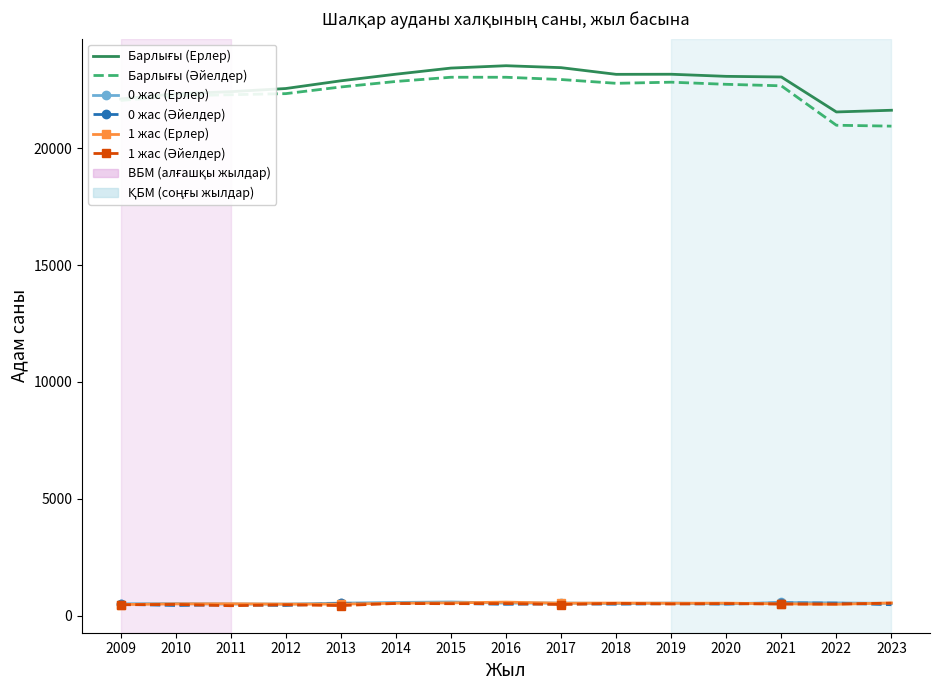

How many intersections are there between 0 жас (Ерлер) and 1 жас (Ерлер)?

9